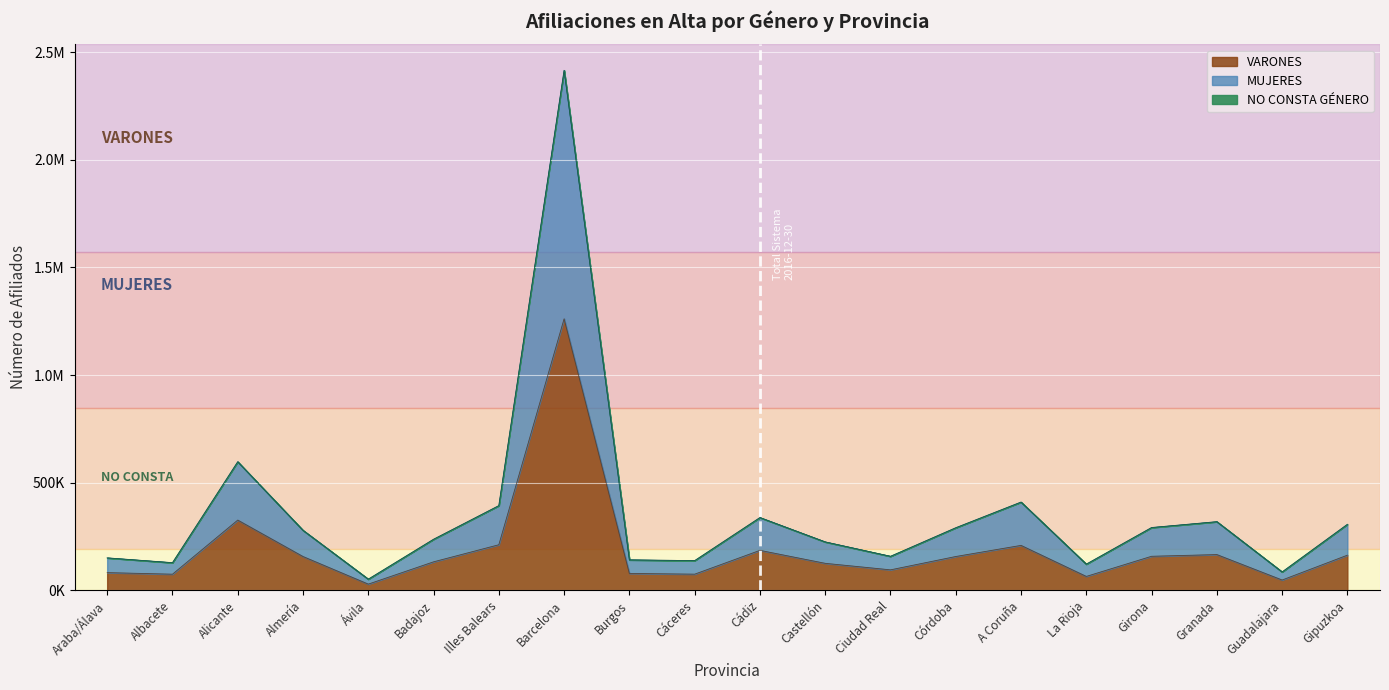

How many interior local peaks does the VARONES series have?

5